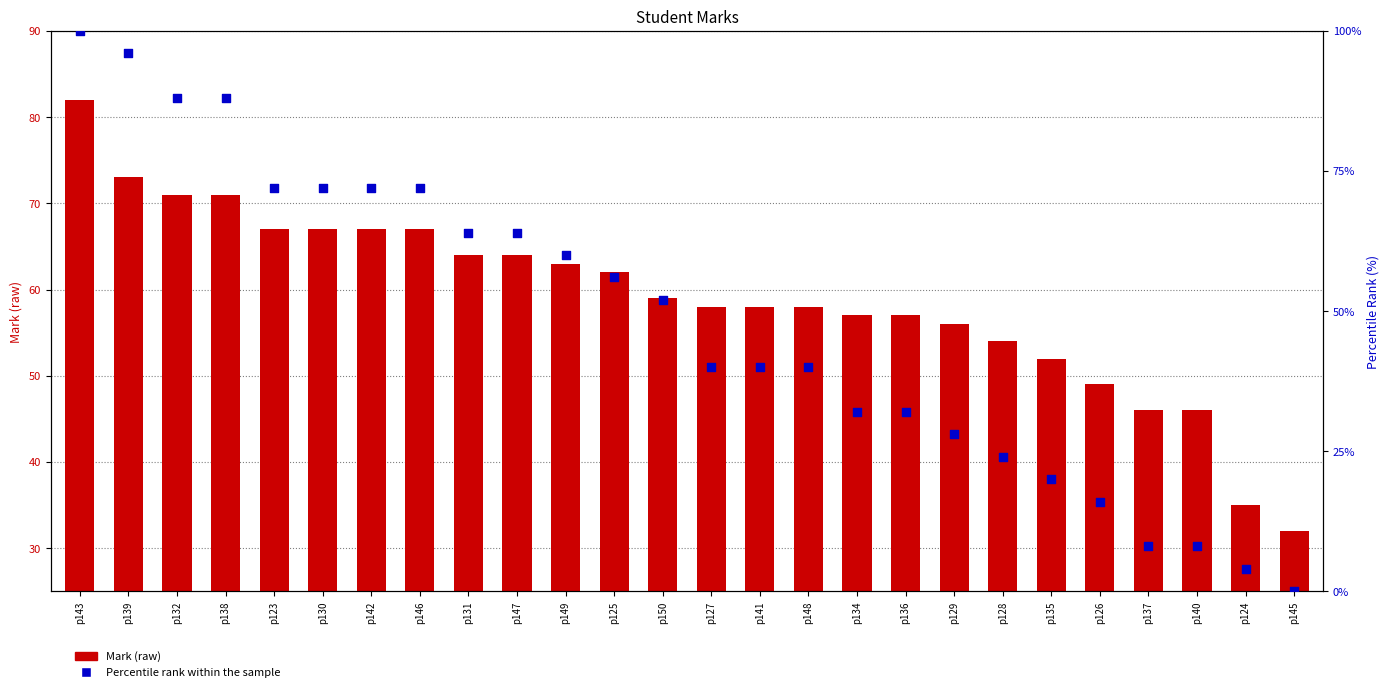

Which series contains the highest Y value?

Percentile rank within the sample